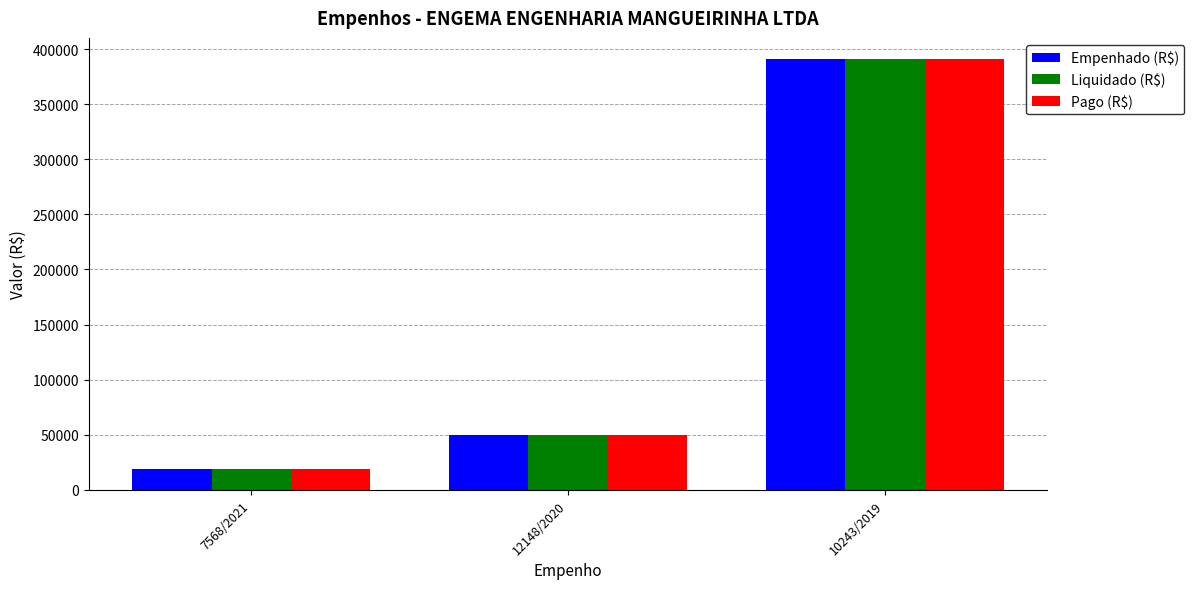

At which category does the chart reach its peak across all series?

10243/2019